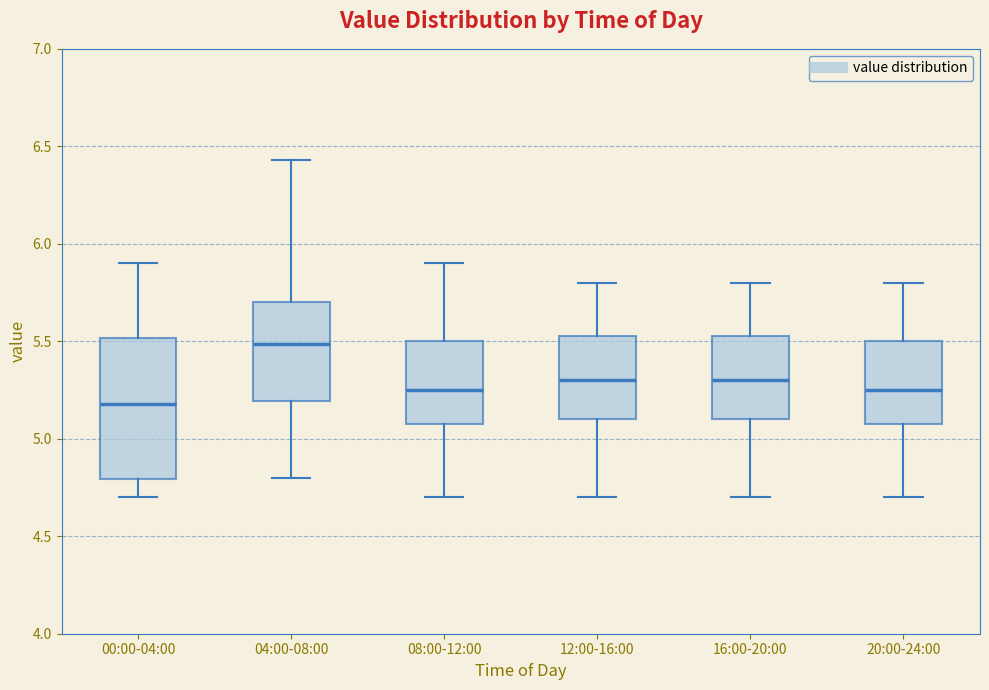

Reading left to right, read every box against the y-axis: the position of its median line, the range the box covers, and the ends of its whiskers. The values are not printed on the chart, so give them approximately, as read against the axis.

00:00-04:00: median 5.20, box 4.80 to 5.50, whiskers 4.70 to 5.90
04:00-08:00: median 5.50, box 5.20 to 5.70, whiskers 4.80 to 6.45
08:00-12:00: median 5.25, box 5.10 to 5.50, whiskers 4.70 to 5.90
12:00-16:00: median 5.30, box 5.10 to 5.55, whiskers 4.70 to 5.80
16:00-20:00: median 5.30, box 5.10 to 5.55, whiskers 4.70 to 5.80
20:00-24:00: median 5.25, box 5.10 to 5.50, whiskers 4.70 to 5.80